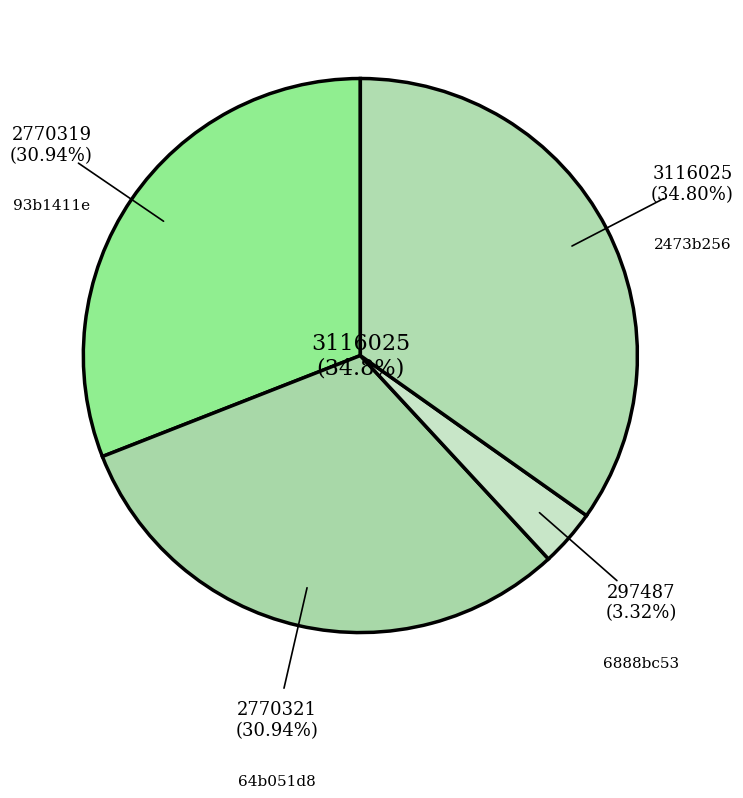

Is it true that 2473b256 is 35% of the pie?

True